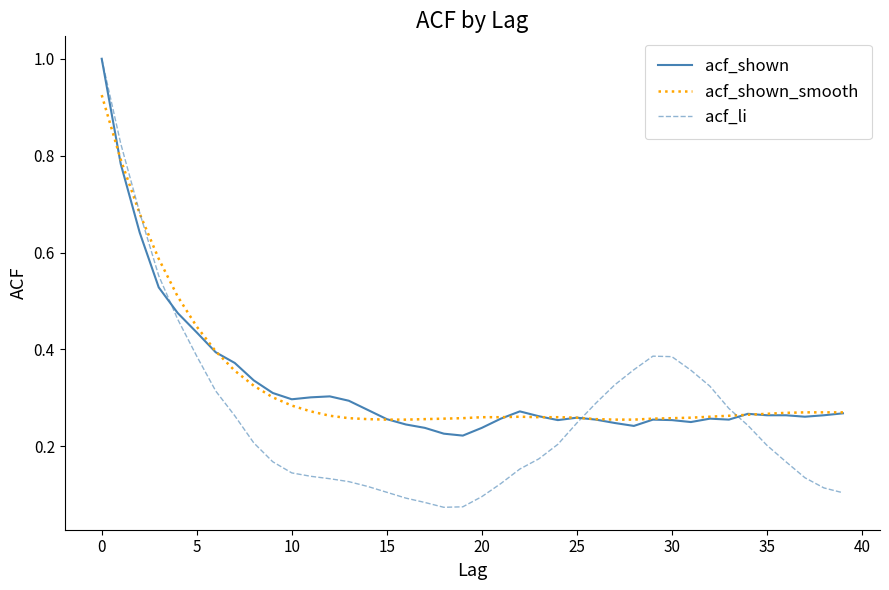

Which series has the largest range (max minus min)?

acf_li